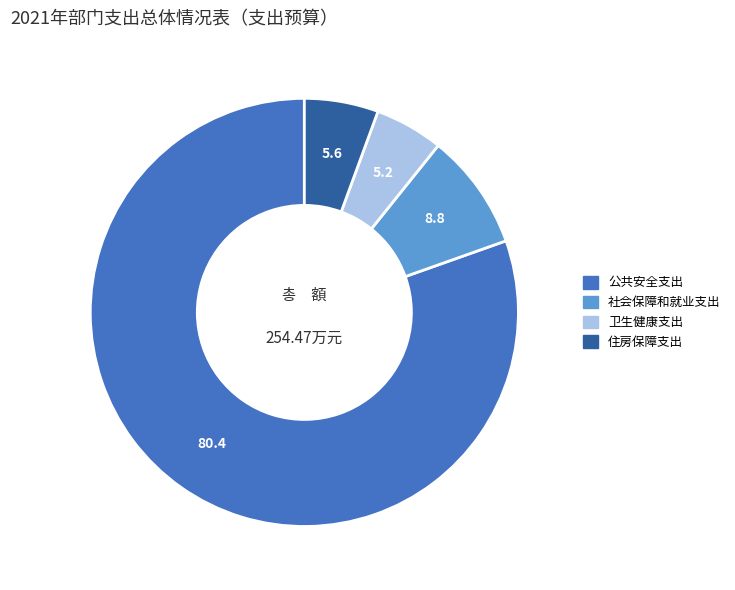

Count the number of slices in the pie.

4